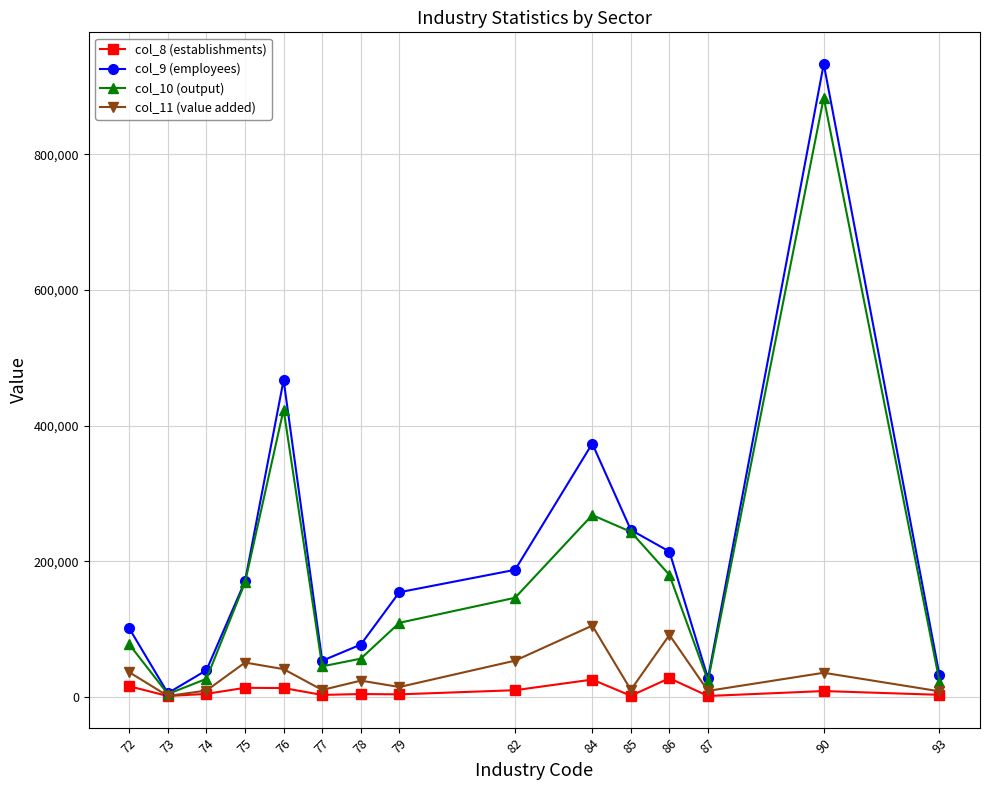

Which series has the largest range (max minus min)?

col_9 (employees)